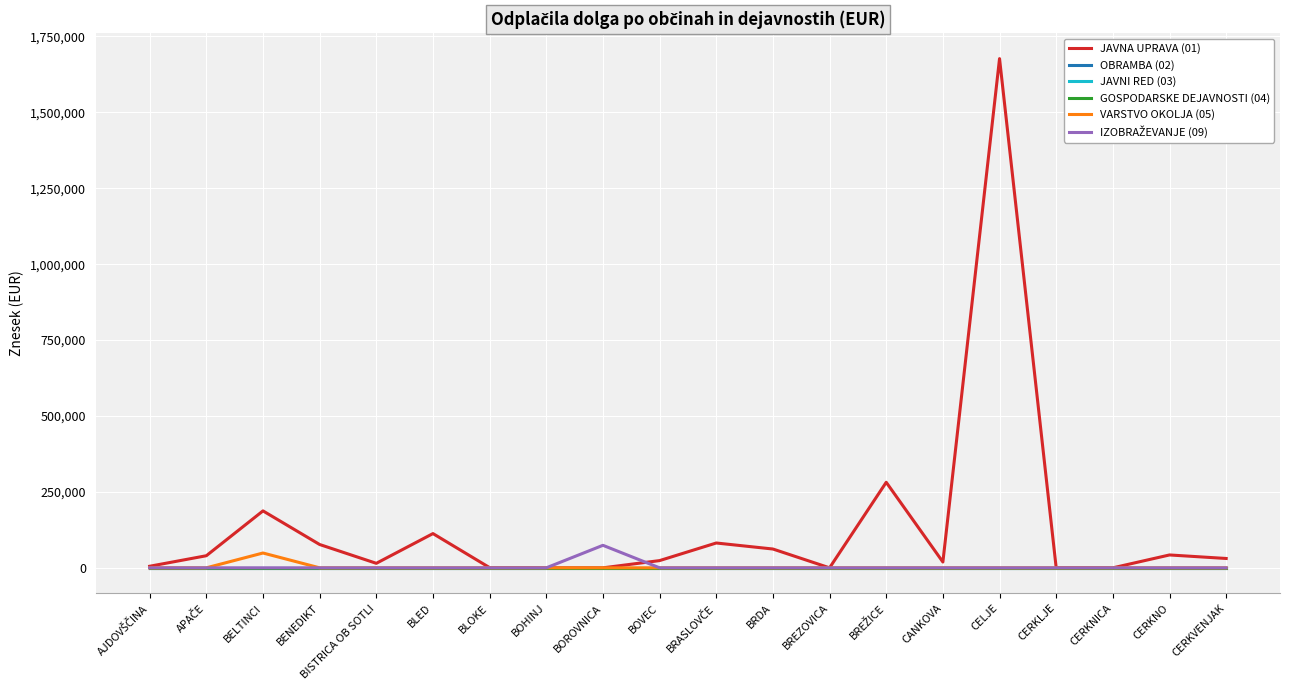

Which category has the lowest value in the JAVNI RED (03) series?

AJDOVŠČINA